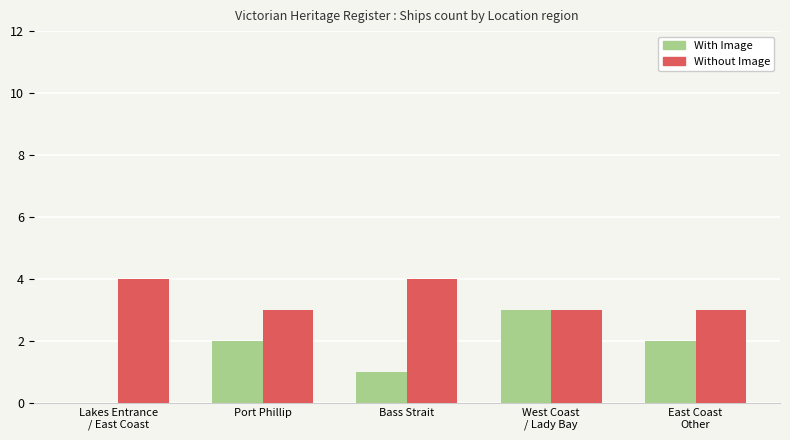

Reading right to left, transcribe all the data shown in this chart.

With Image: East Coast
Other=2	West Coast
/ Lady Bay=3	Bass Strait=1	Port Phillip=2	Lakes Entrance
/ East Coast=0
Without Image: East Coast
Other=3	West Coast
/ Lady Bay=3	Bass Strait=4	Port Phillip=3	Lakes Entrance
/ East Coast=4